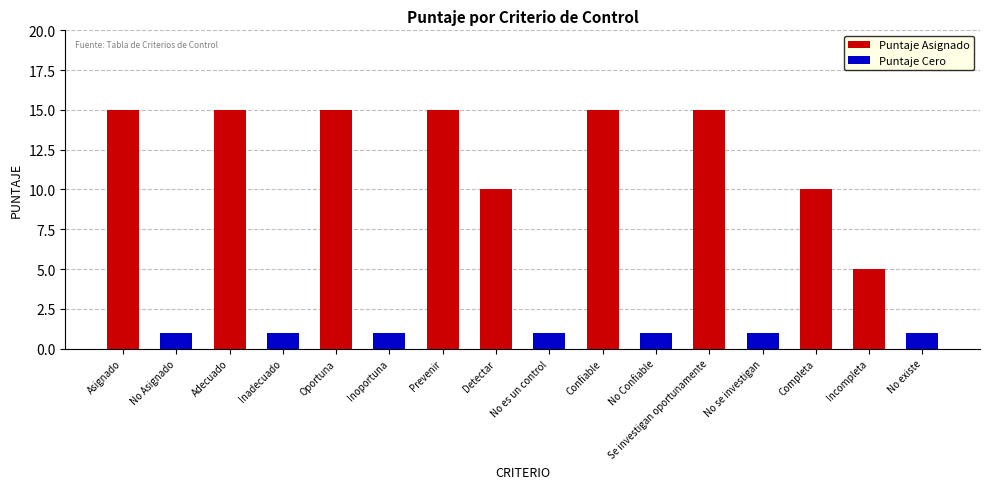

List the labels in order of value, smallest first.

No Asignado, Inadecuado, Inoportuna, No es un control, No Confiable, No se investigan, No existe, Incompleta, Detectar, Completa, Asignado, Adecuado, Oportuna, Prevenir, Confiable, Se investigan oportunamente